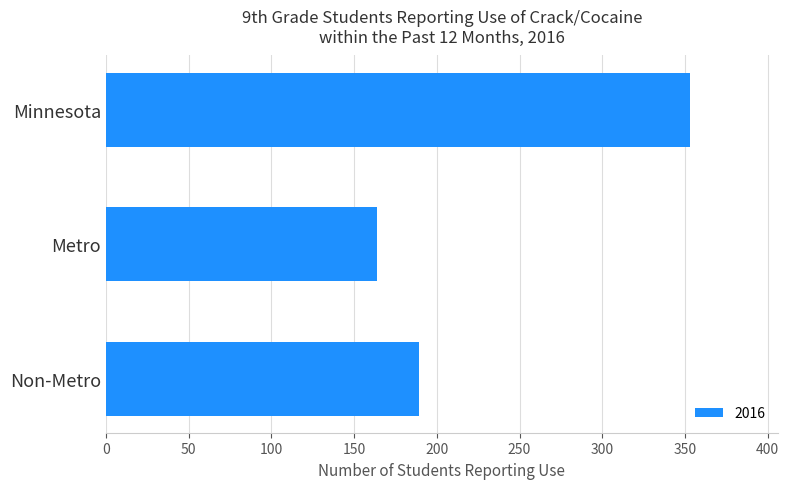

Which label corresponds to the smallest value in the chart?

Metro